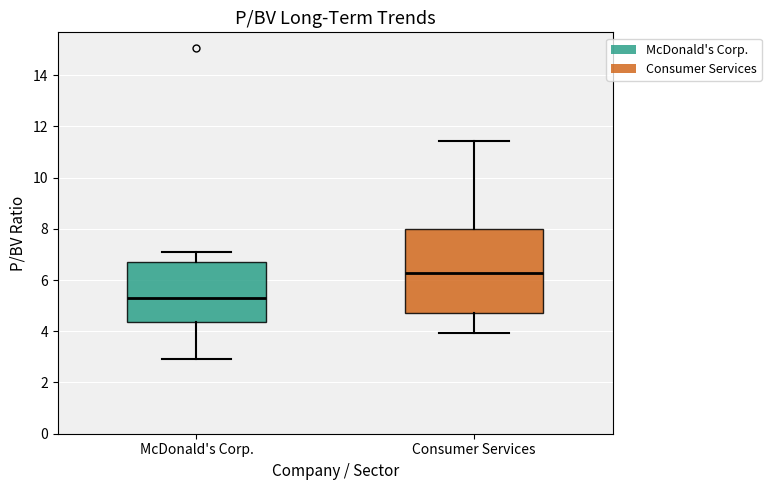

Which box's median line is the lowest?

McDonald's Corp.